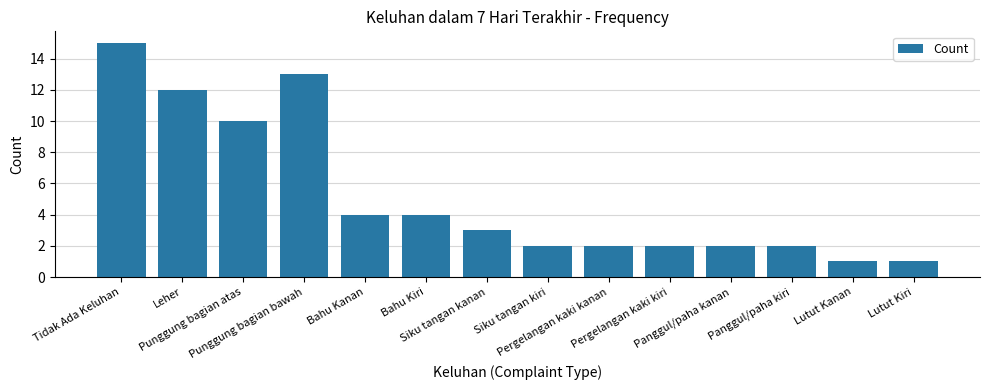

What is the maximum value shown in the chart?

15